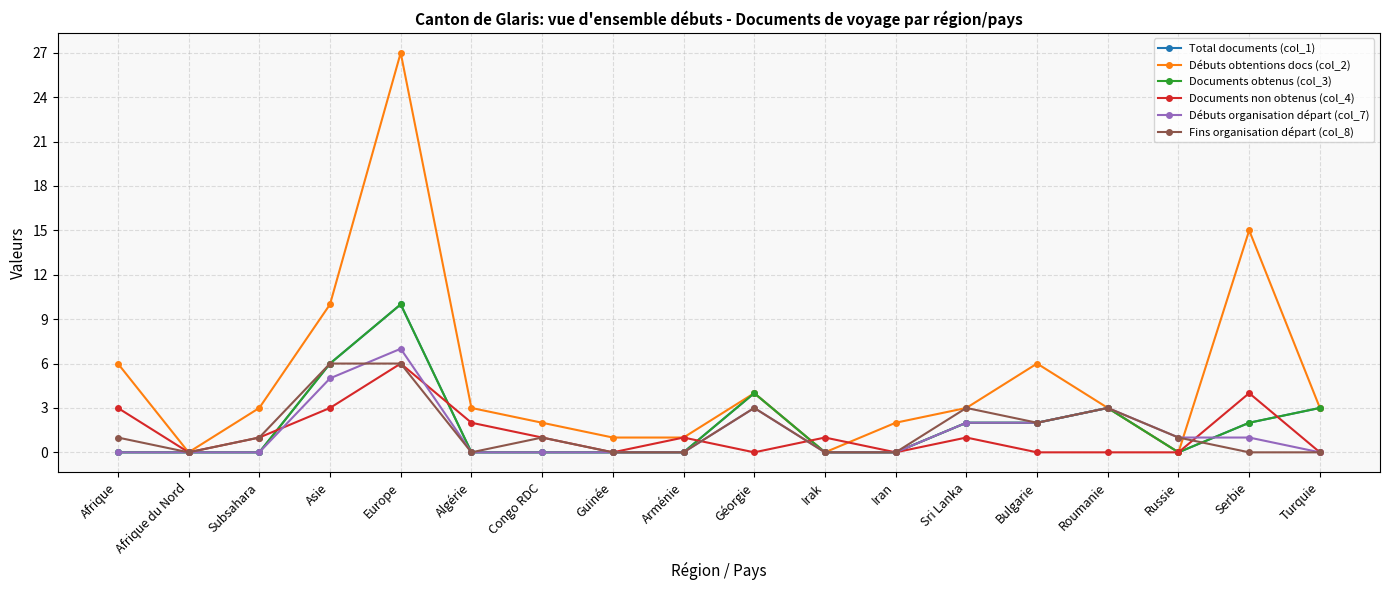

How many intersections are there between Débuts organisation départ (col_7) and Documents non obtenus (col_4)?

5